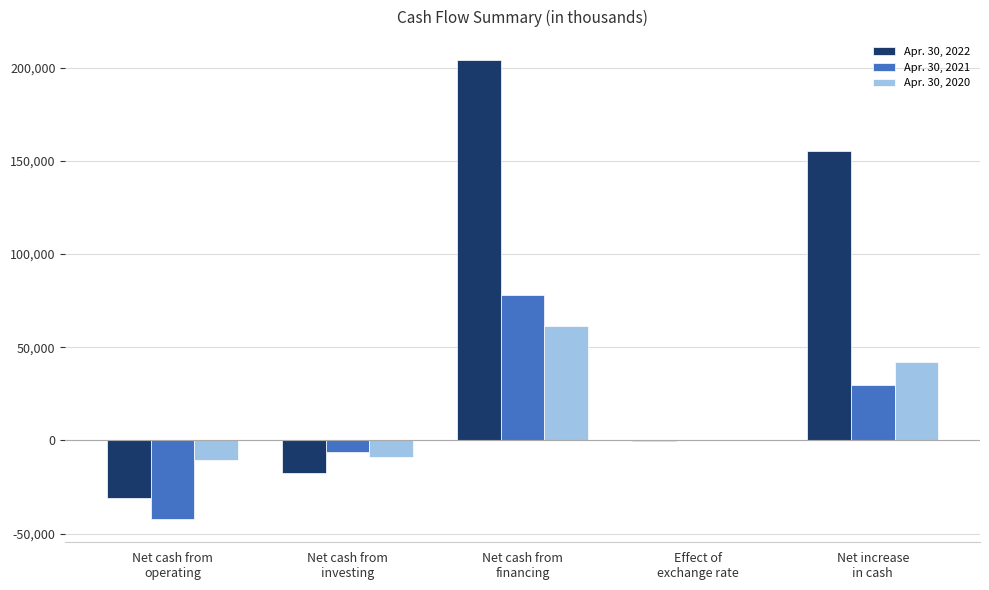

Which series has the largest total across all categories?

Apr. 30, 2022